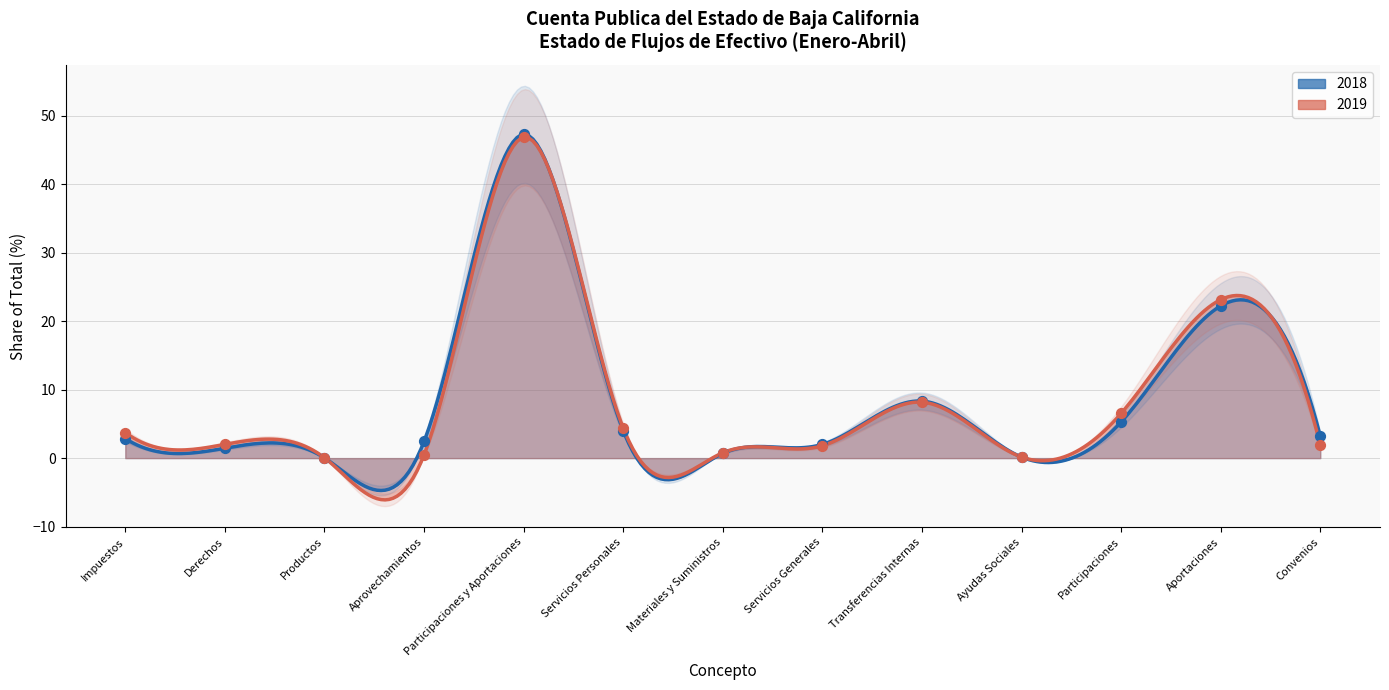

Which series has the largest total across all categories?

2018